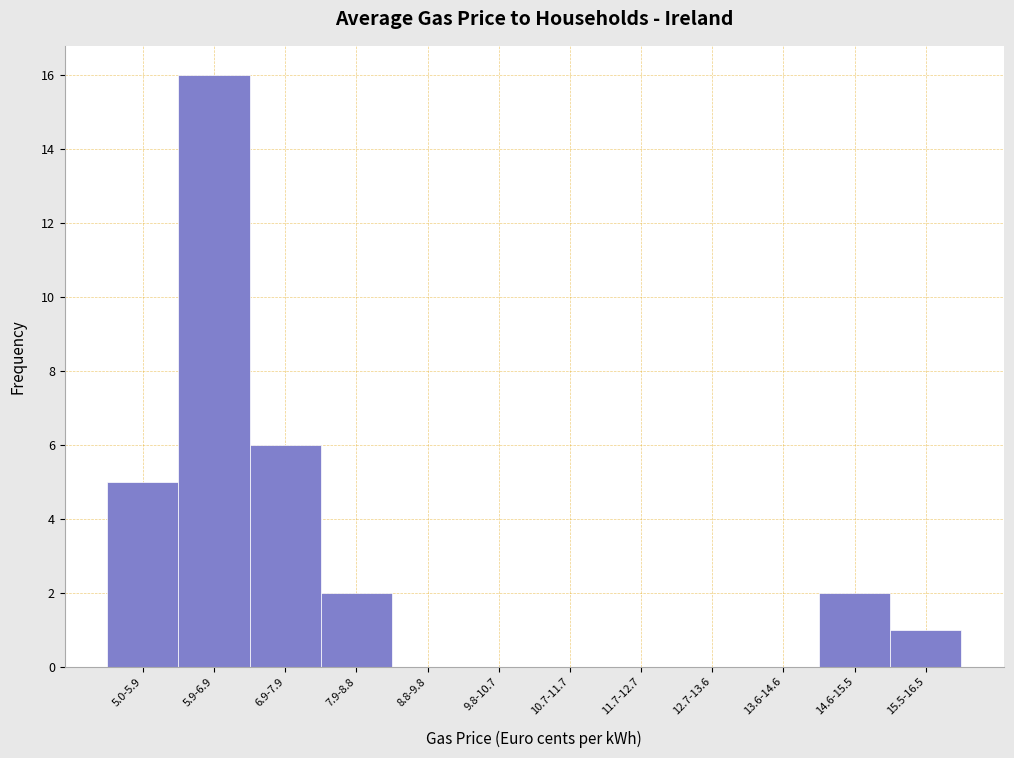

Reading left to right, transcribe all the data shown in this chart.

5.0-5.9=5	5.9-6.9=16	6.9-7.9=6	7.9-8.8=2	8.8-9.8=0	9.8-10.7=0	10.7-11.7=0	11.7-12.7=0	12.7-13.6=0	13.6-14.6=0	14.6-15.5=2	15.5-16.5=1